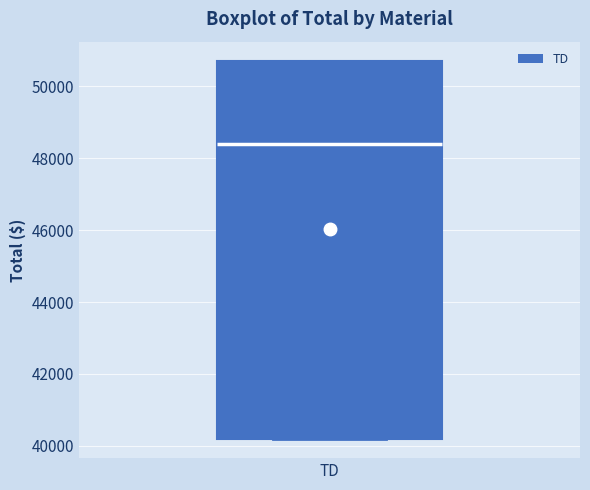

Where is the upper edge of the box for TD on the y-axis? The values are not printed on the chart, so give them approximately, as read against the axis.

50800